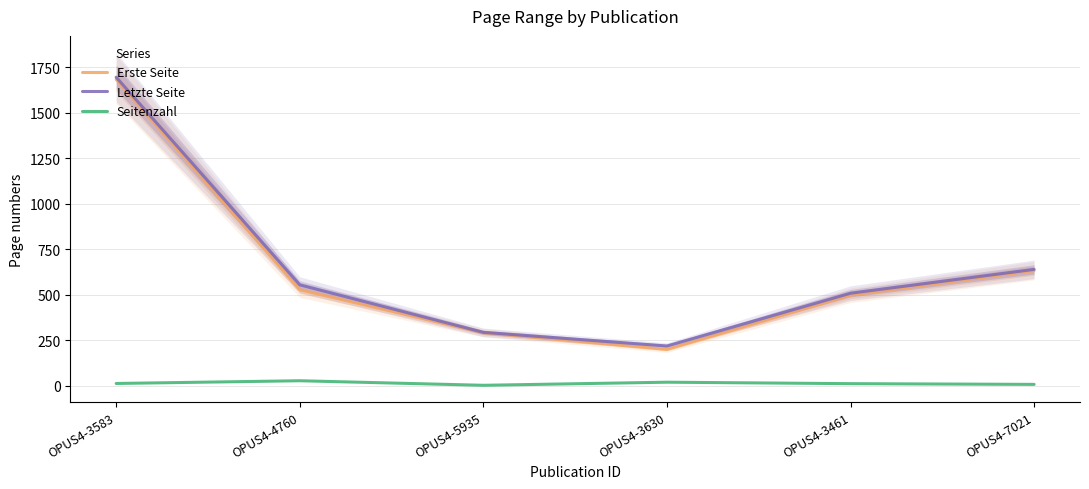

Rank the series by their maximum value, from lowest to highest.

Seitenzahl, Erste Seite, Letzte Seite